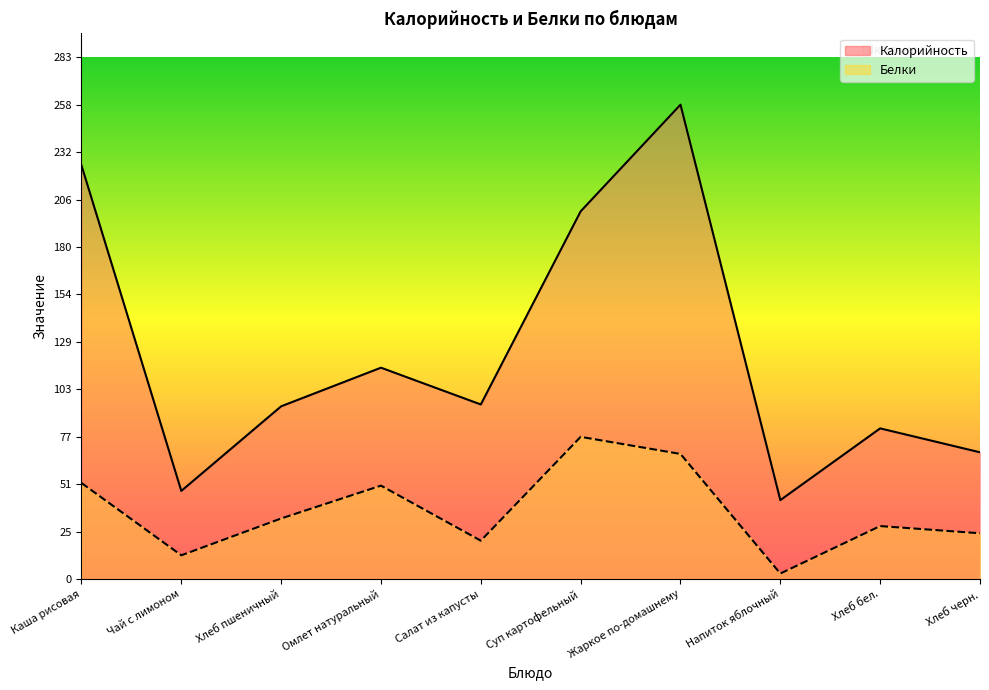

How many lines are shown in the chart?

2